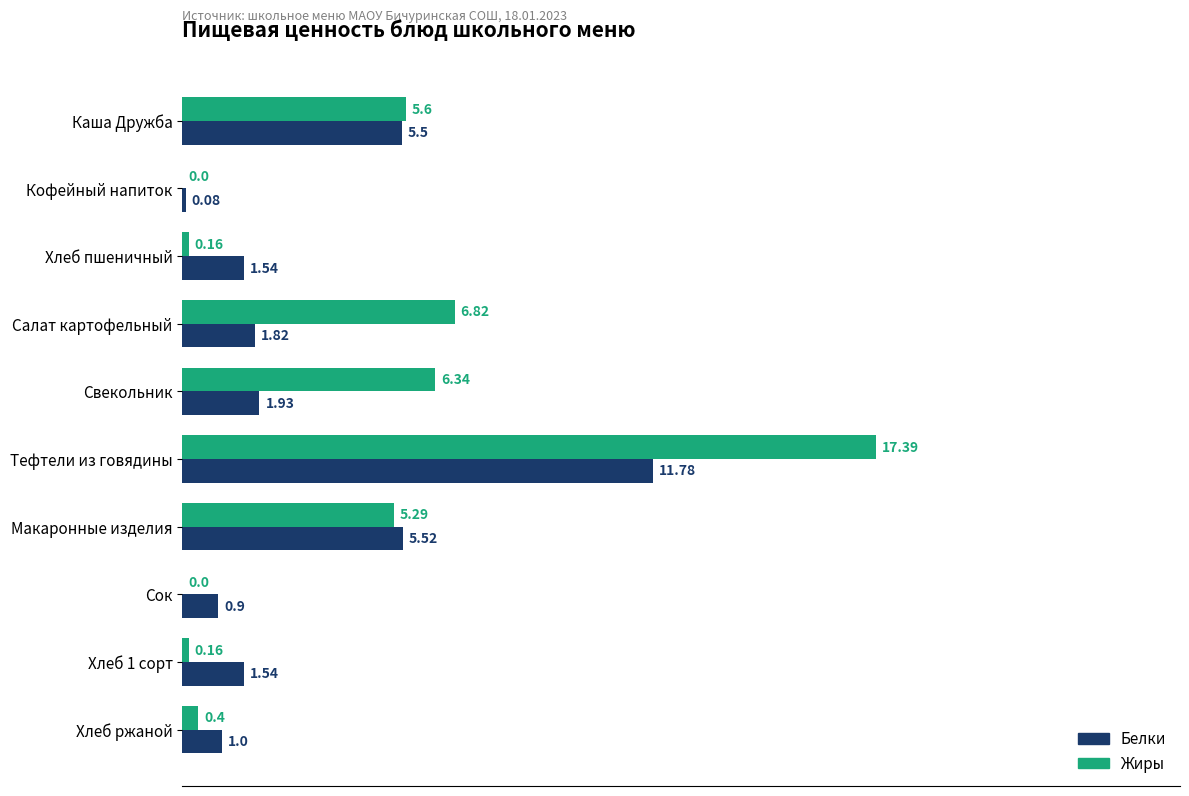

Which category has the highest value across all series?

Тефтели из говядины